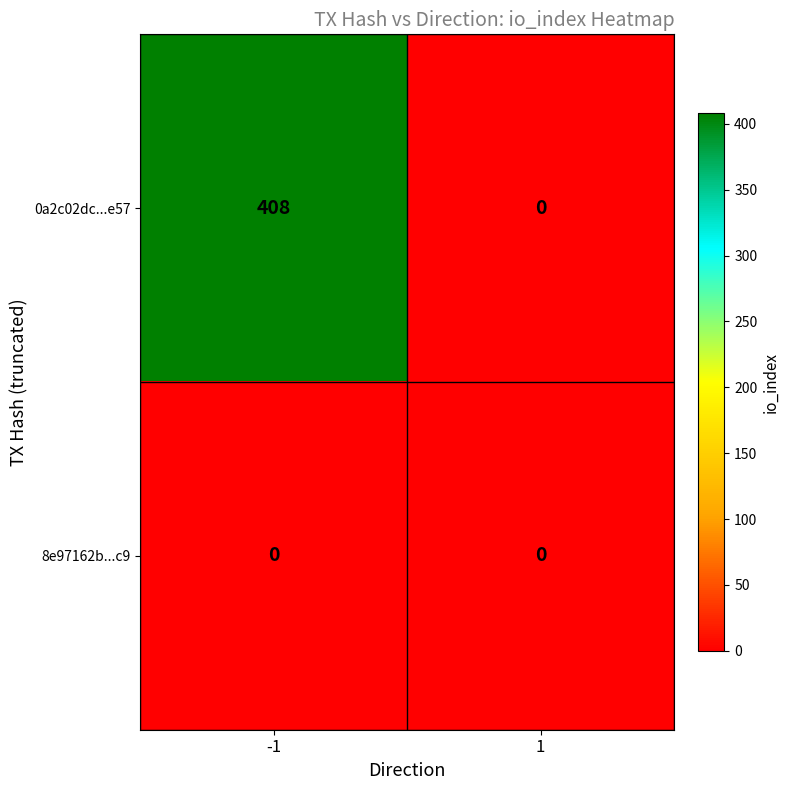

What is the maximum value shown in the chart?

408